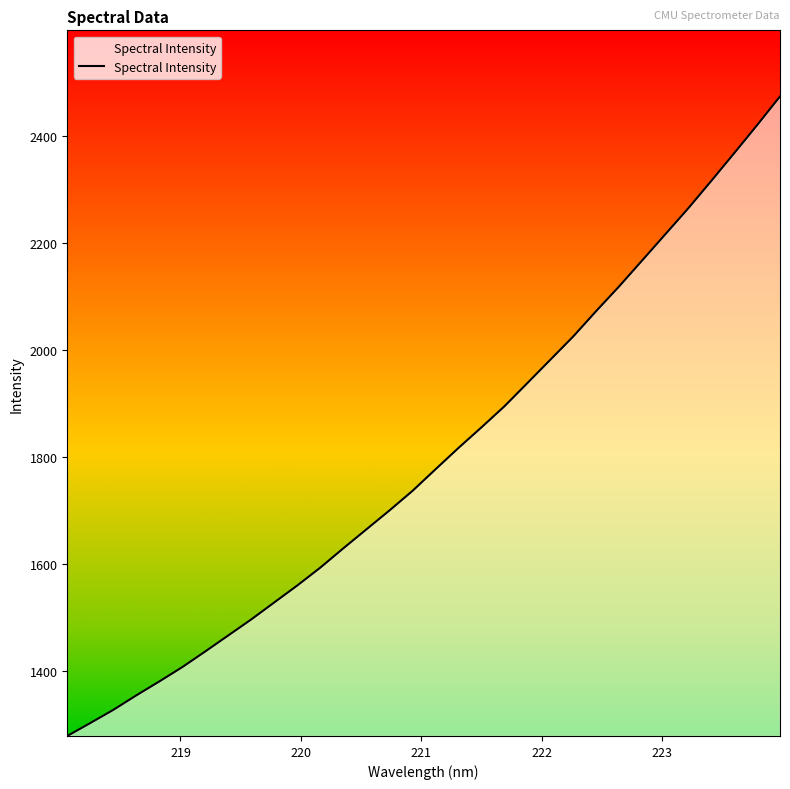

What is the smallest value displayed?

1277.7